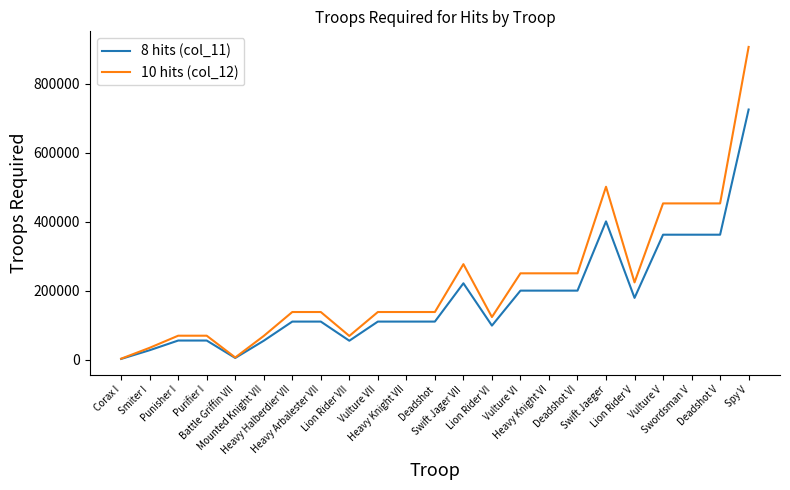

What is the greatest value displayed?

906231